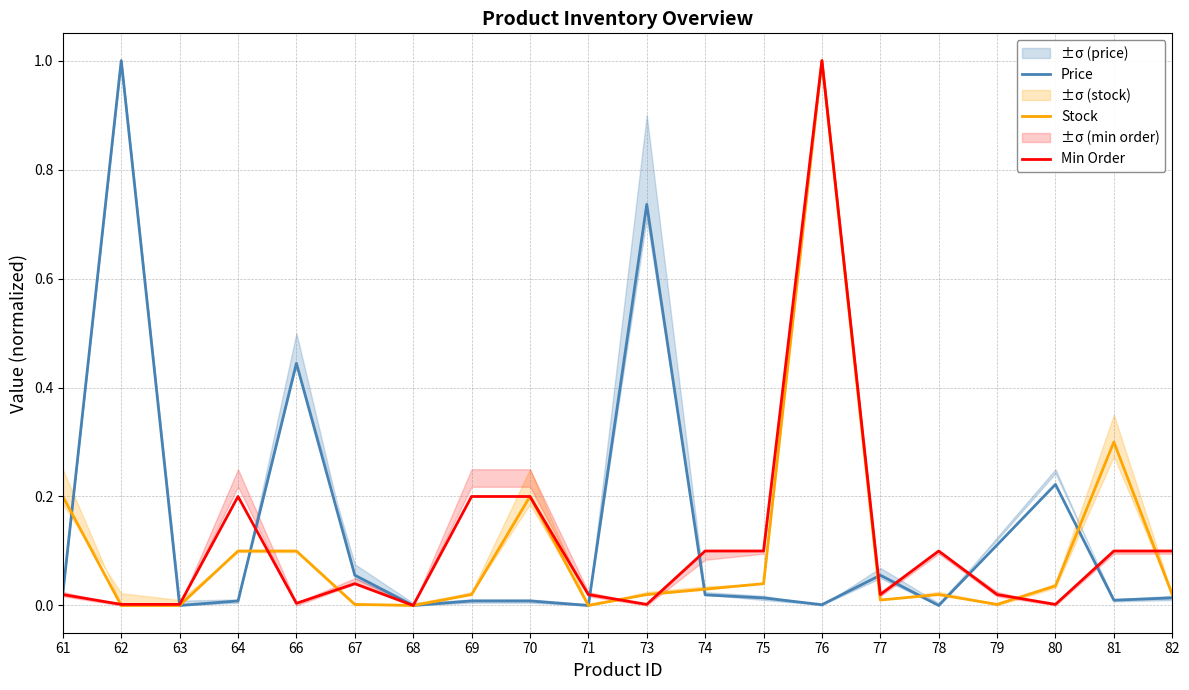

In Price, how many points are higher than both neighbors (excluding endpoints)?

5